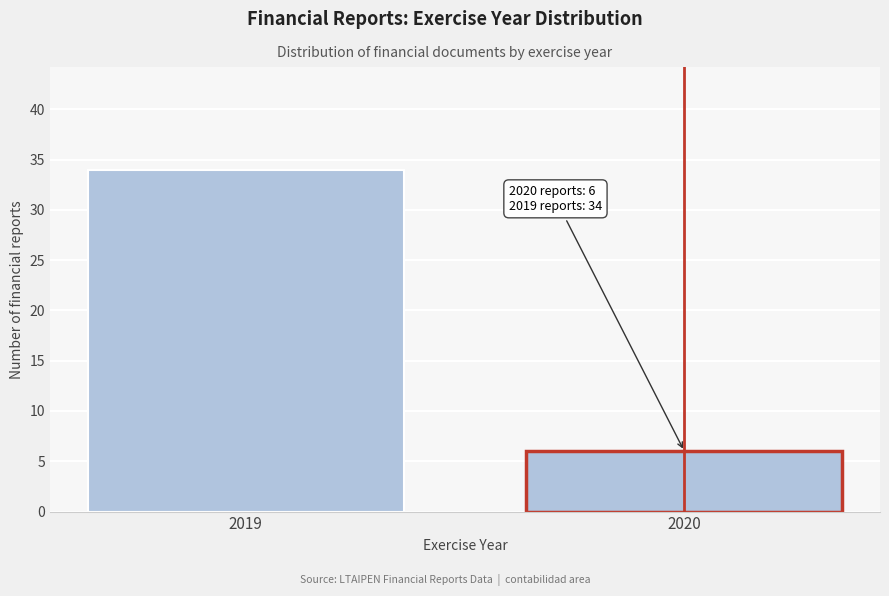

Reading left to right, what are all the values shown in this chart?

2019=34	2020=6